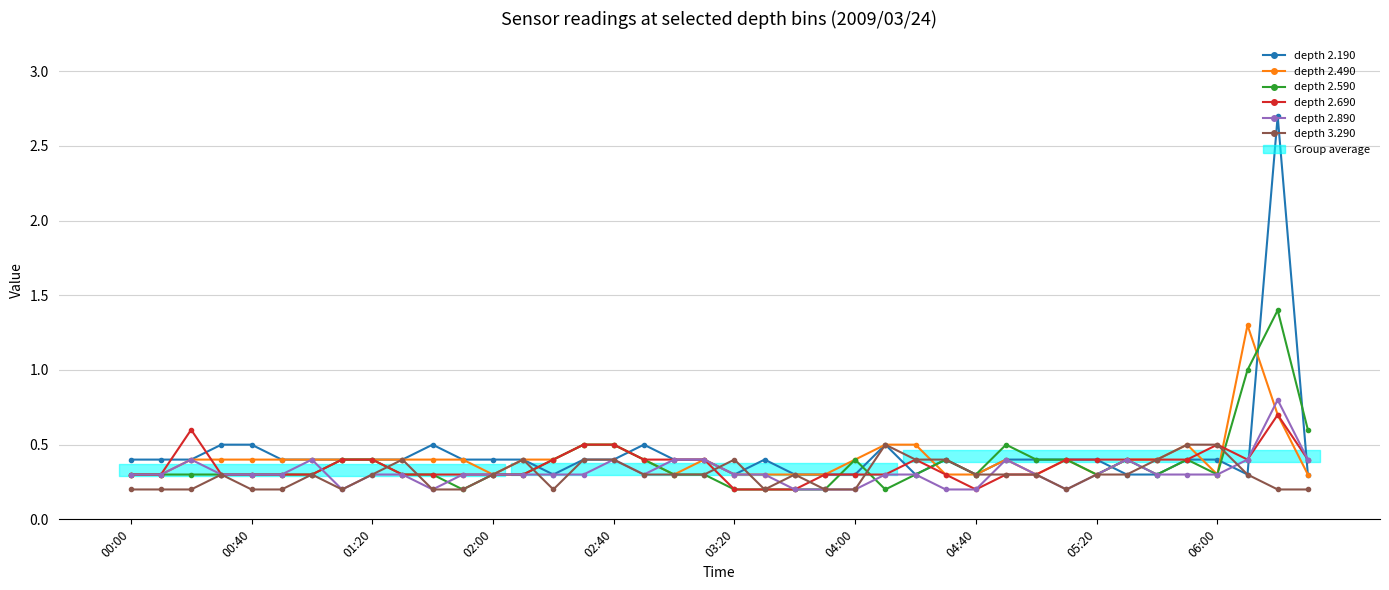

What is the value of the depth 2.590 point at the 29th from the left?

0.3